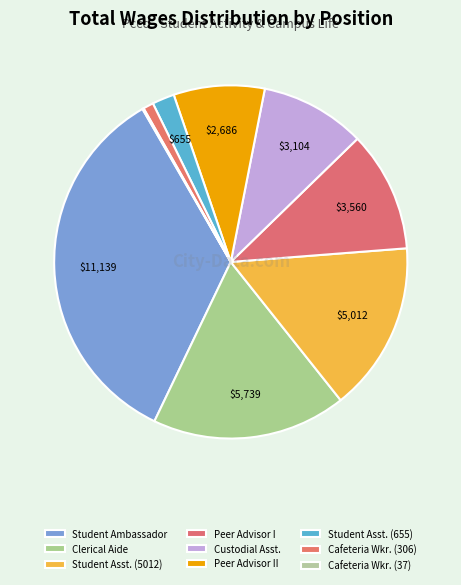

How many segments does this pie chart have?

9